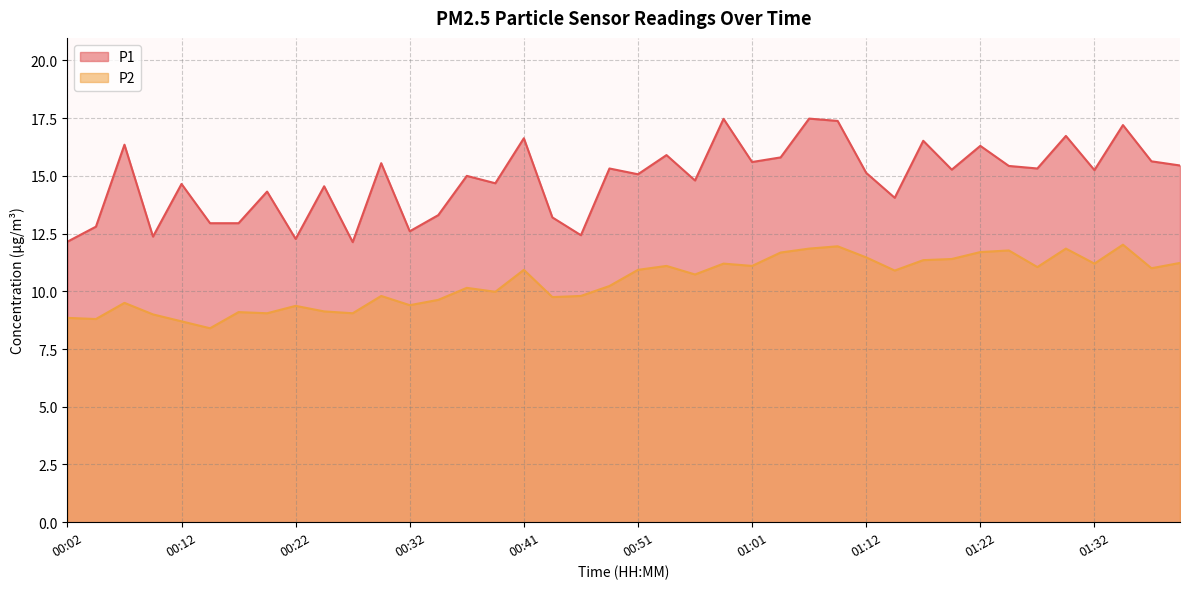

What is the value of the P1 point at the 20th from the left?

15.3